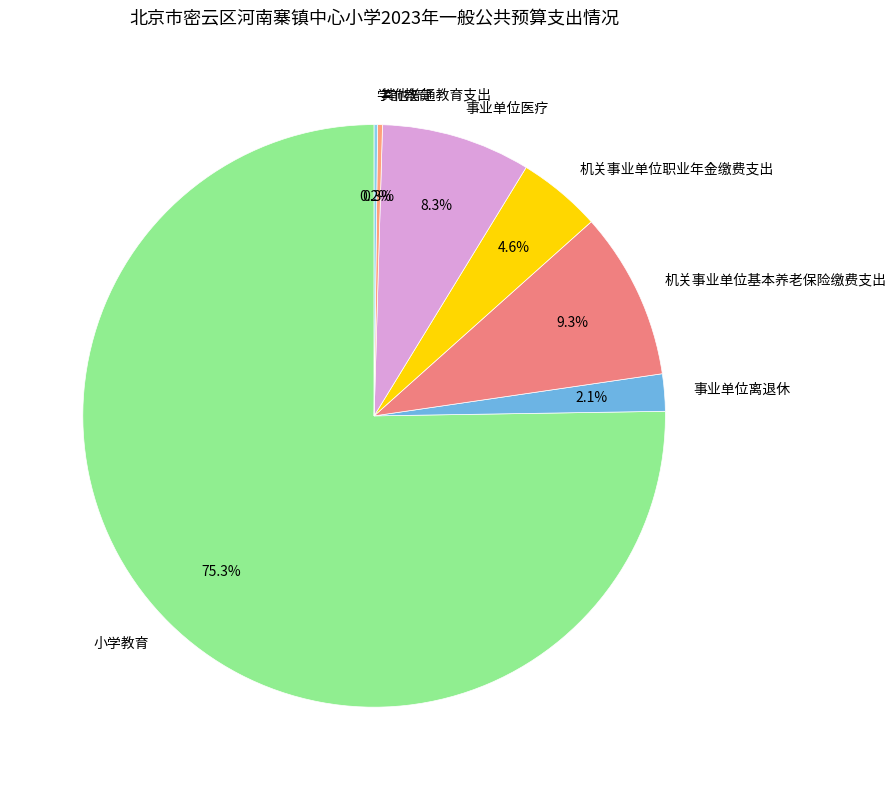

Which category has the biggest portion of the pie?

小学教育